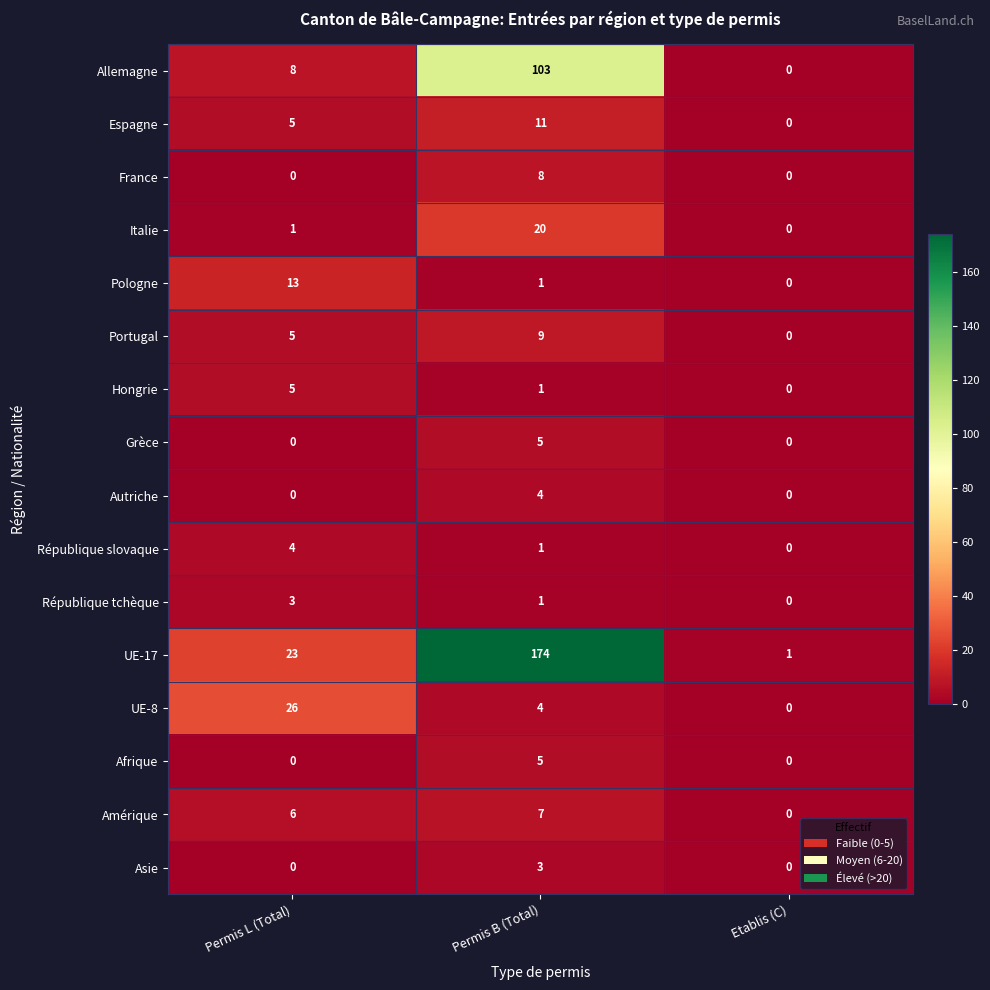

What value does the France series have at Permis B (Total)?

8